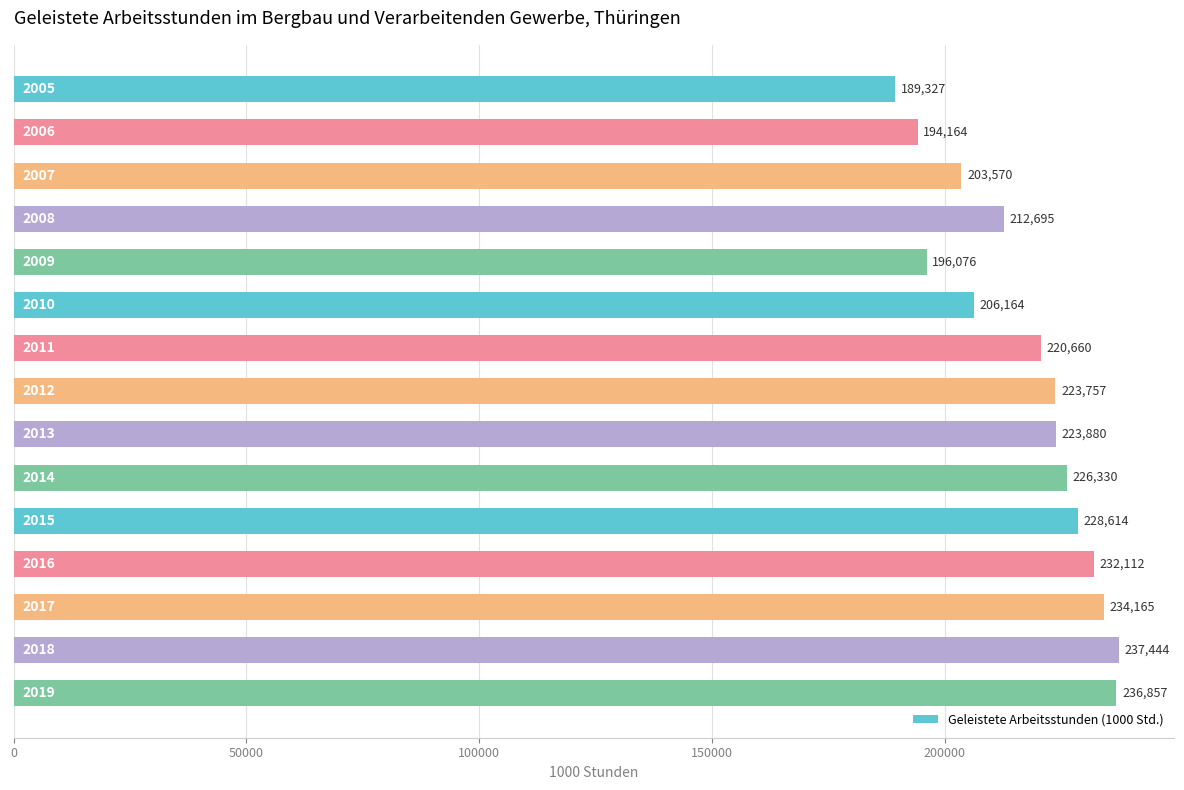

What is the value of the 7th bar from the top?

220659.6